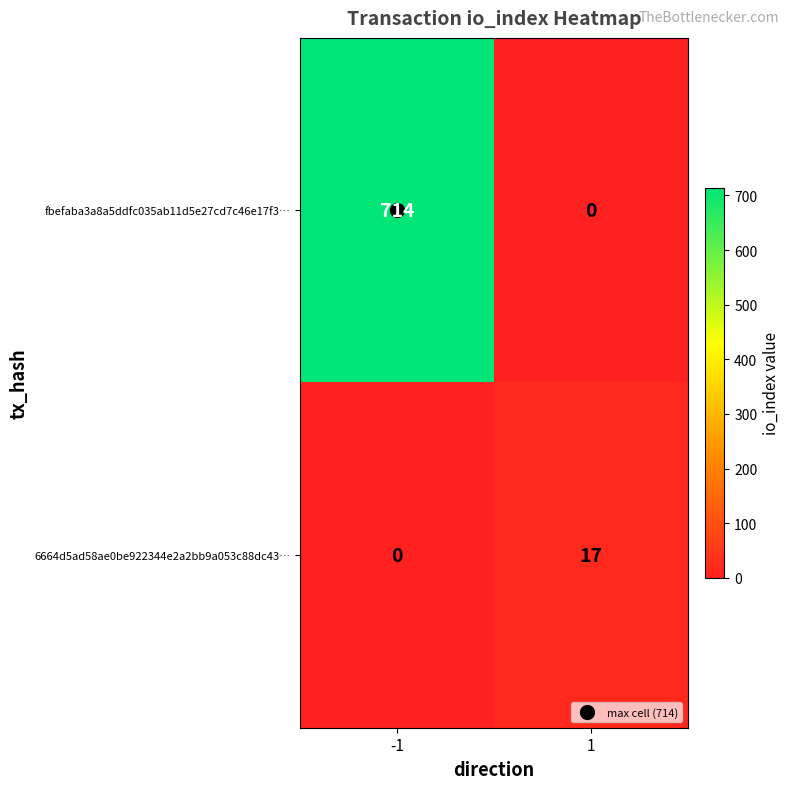

How many series are shown in this chart?

2